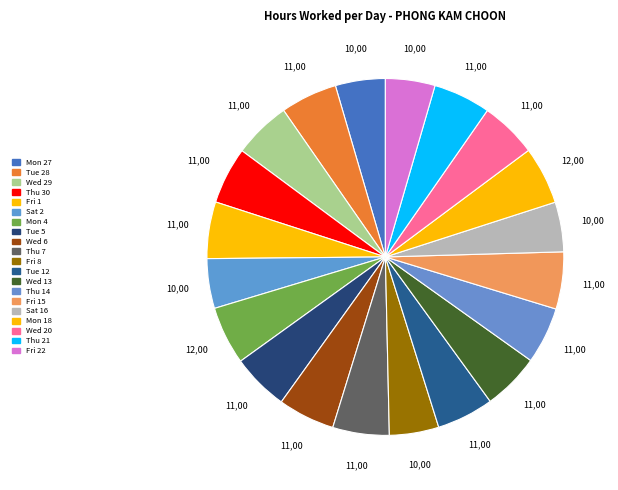

To the nearest percent, what is the difference between the largest and smallest slice percentages?

1%